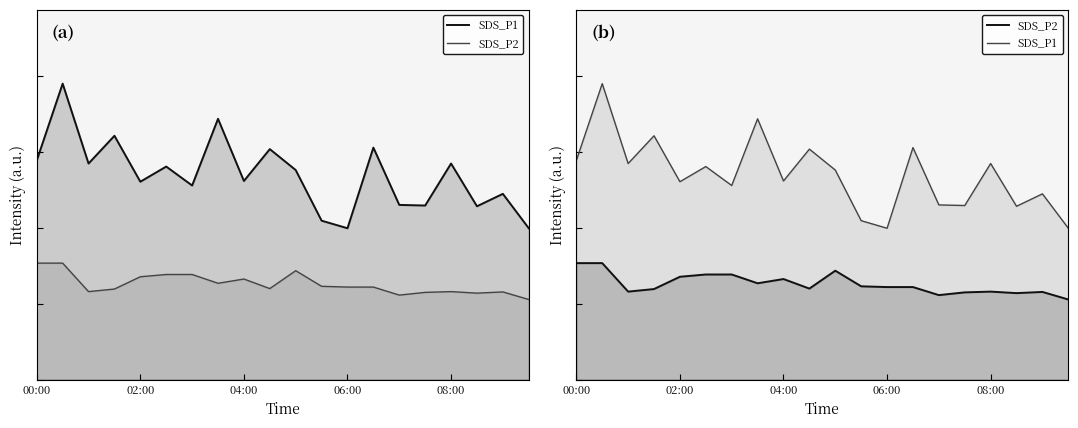

How many interior local valleys does the SDS_P1 series have?

7